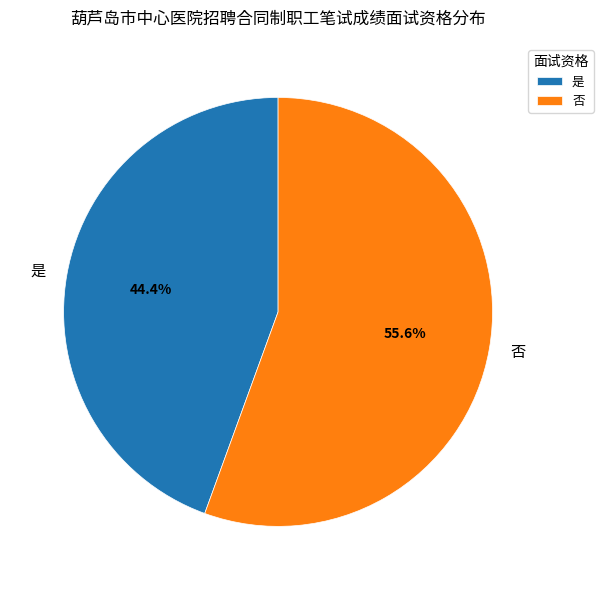

How many slices are in this pie chart?

2